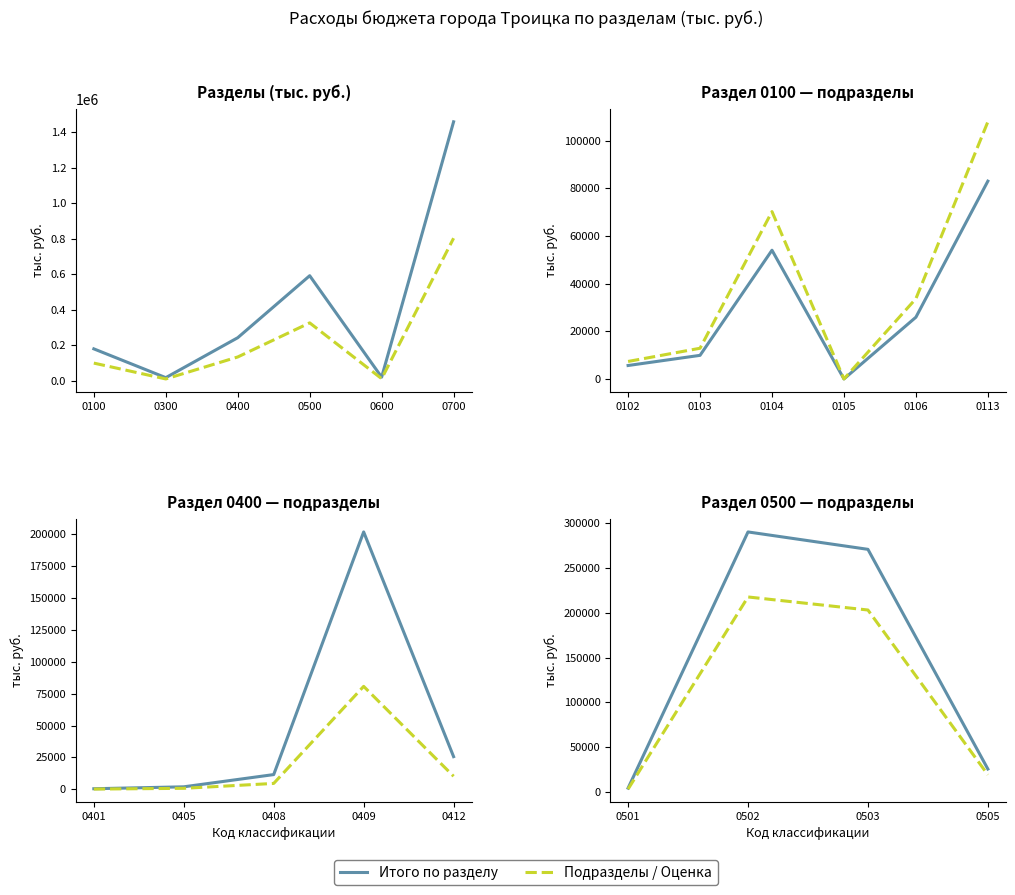

What is the change in value from 0400 to 0500?

+349730.9